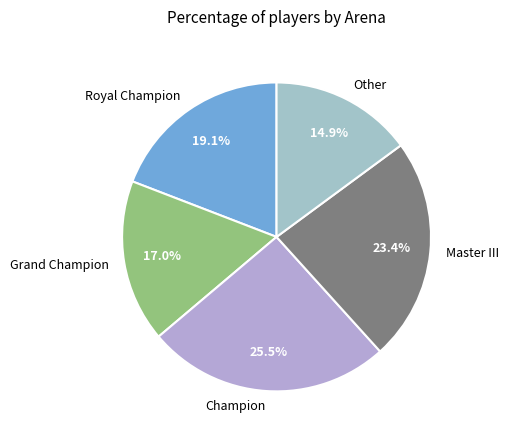

Count the number of slices in the pie.

5